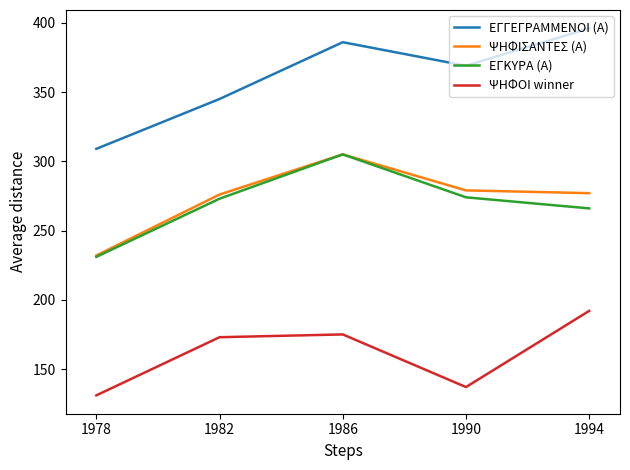

Which label corresponds to the smallest value in the chart?

1978